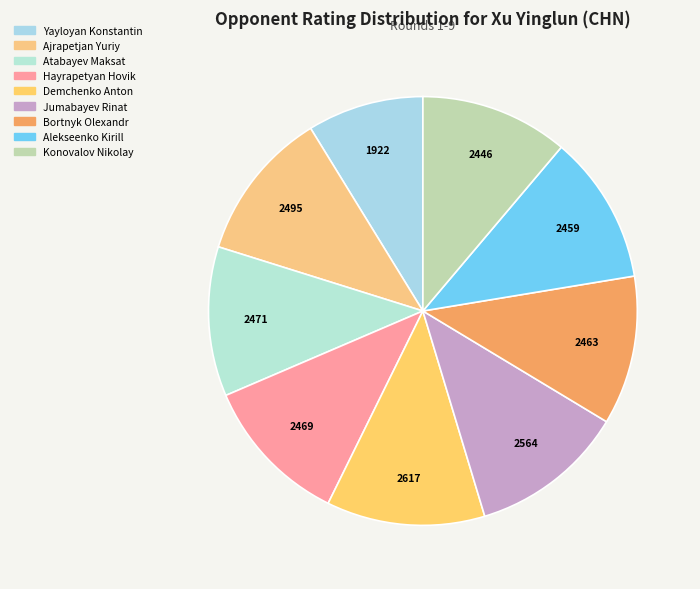

Count the number of slices in the pie.

9